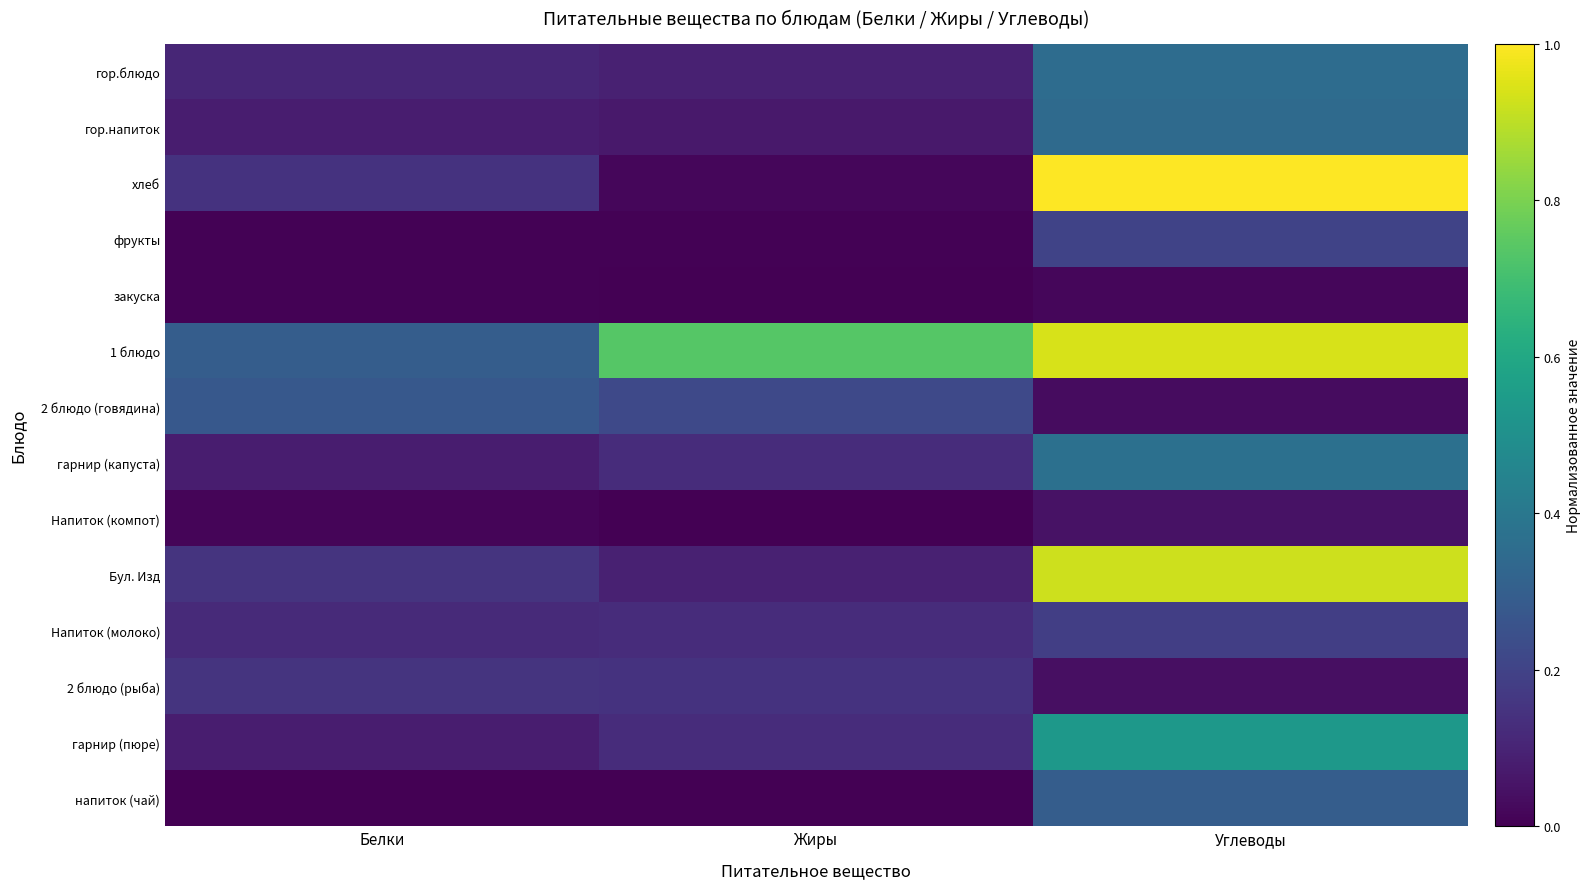

What is the spread (max minus min) of values at Углеводы?

1.0